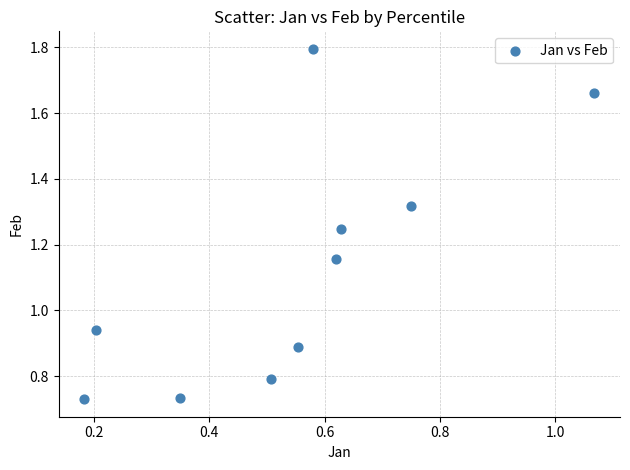

What is the range of Y values (max minus min)?

1.1